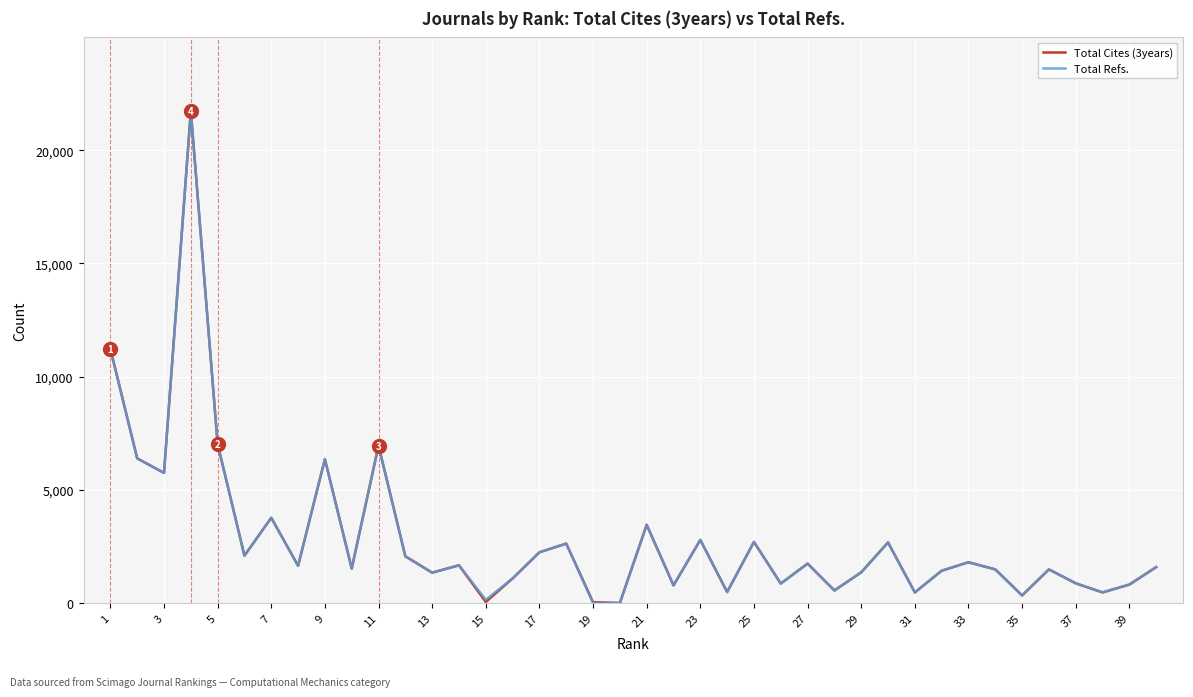

What is the difference between the maximum and second lowest values in the Total Cites (3years) series?

21691